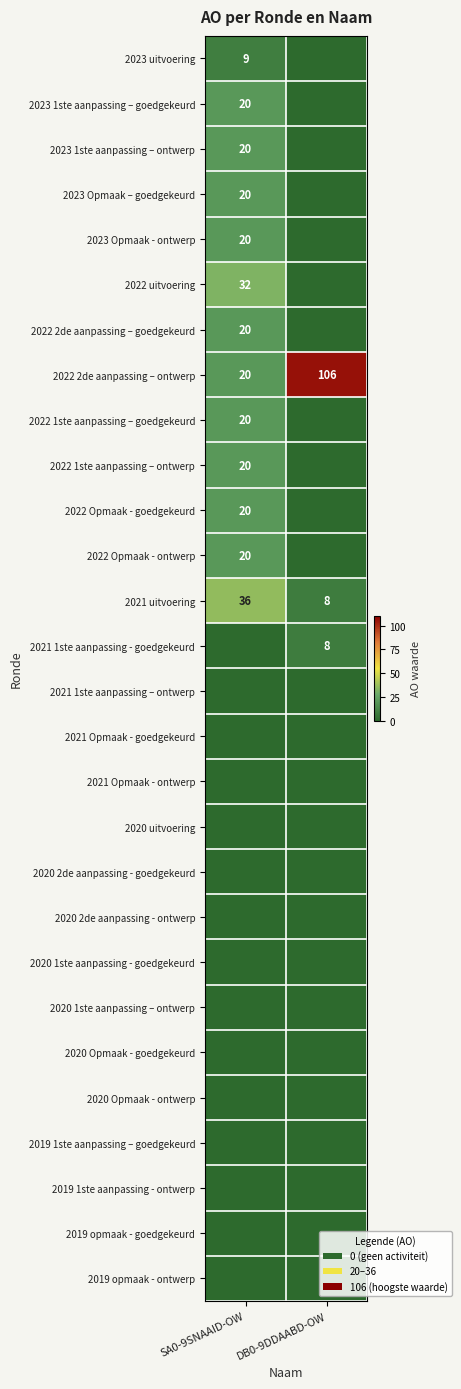

At which category is the sum across all series the highest?

SA0-9SNAAID-OW